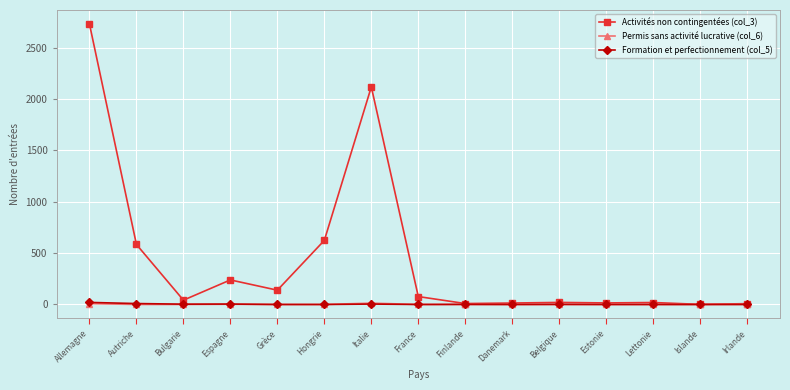

The Formation et perfectionnement (col_5) series shows 0 at Irlande. True or false?

True